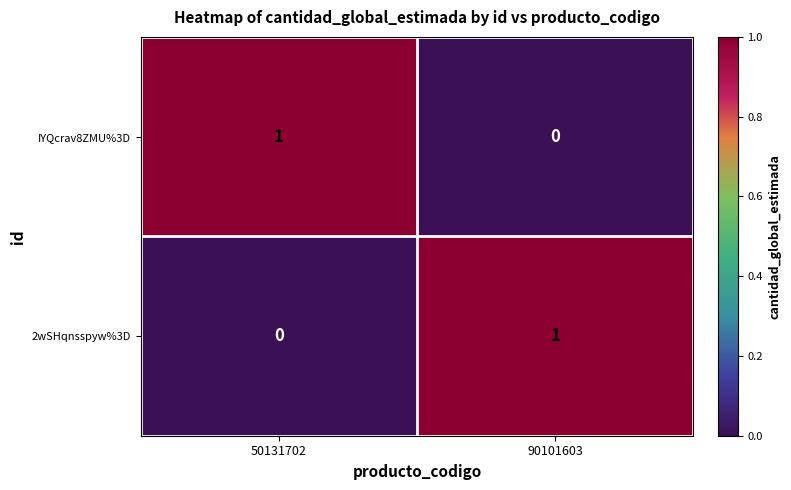

What is the total value across all series at 90101603?

1